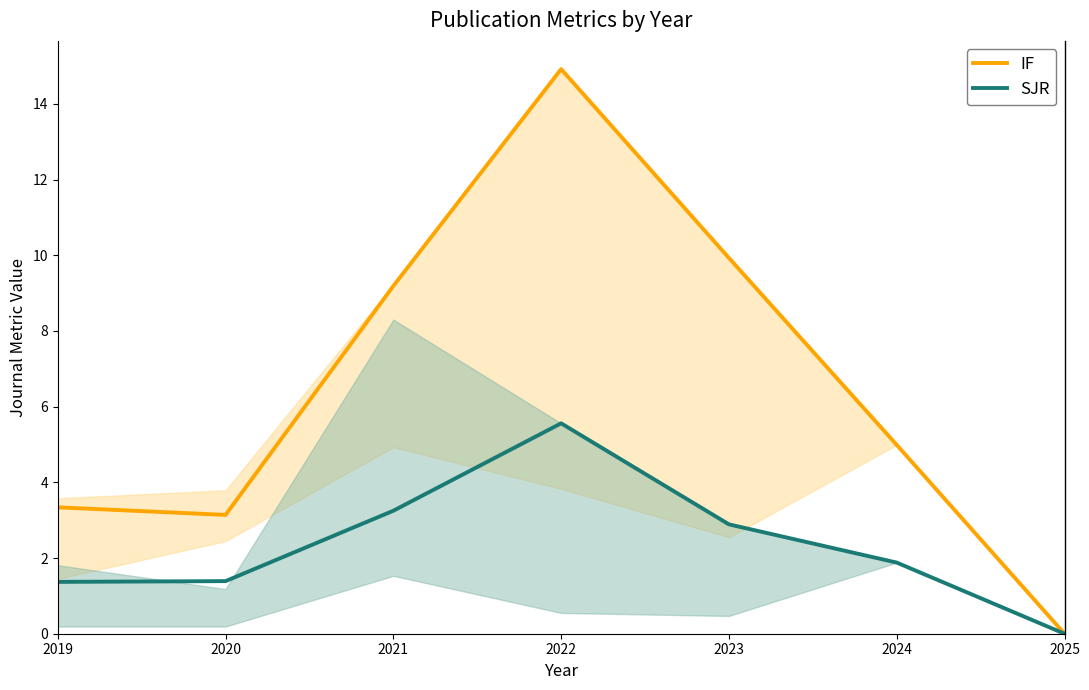

What is the greatest value displayed?

14.9